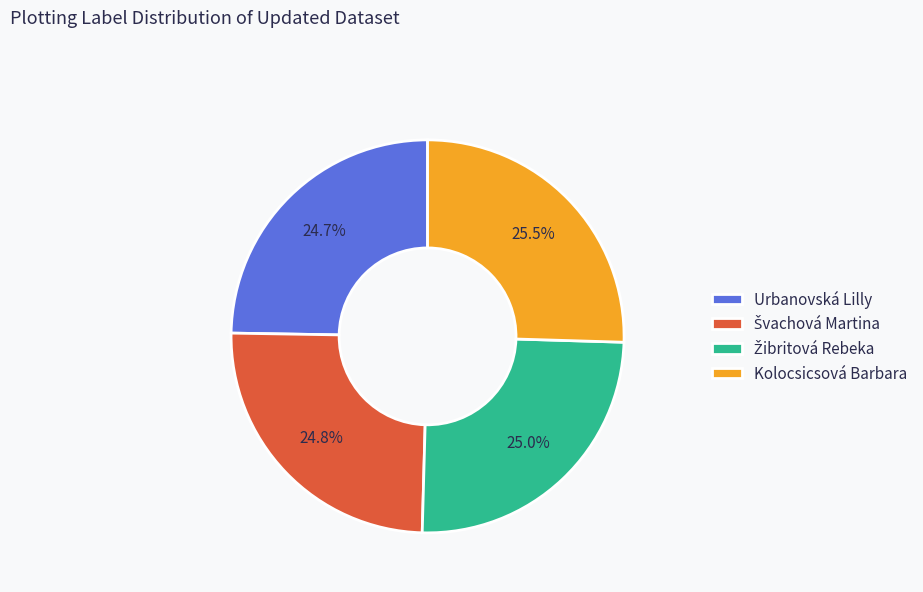

To the nearest percent, what is the average slice percentage?

25%